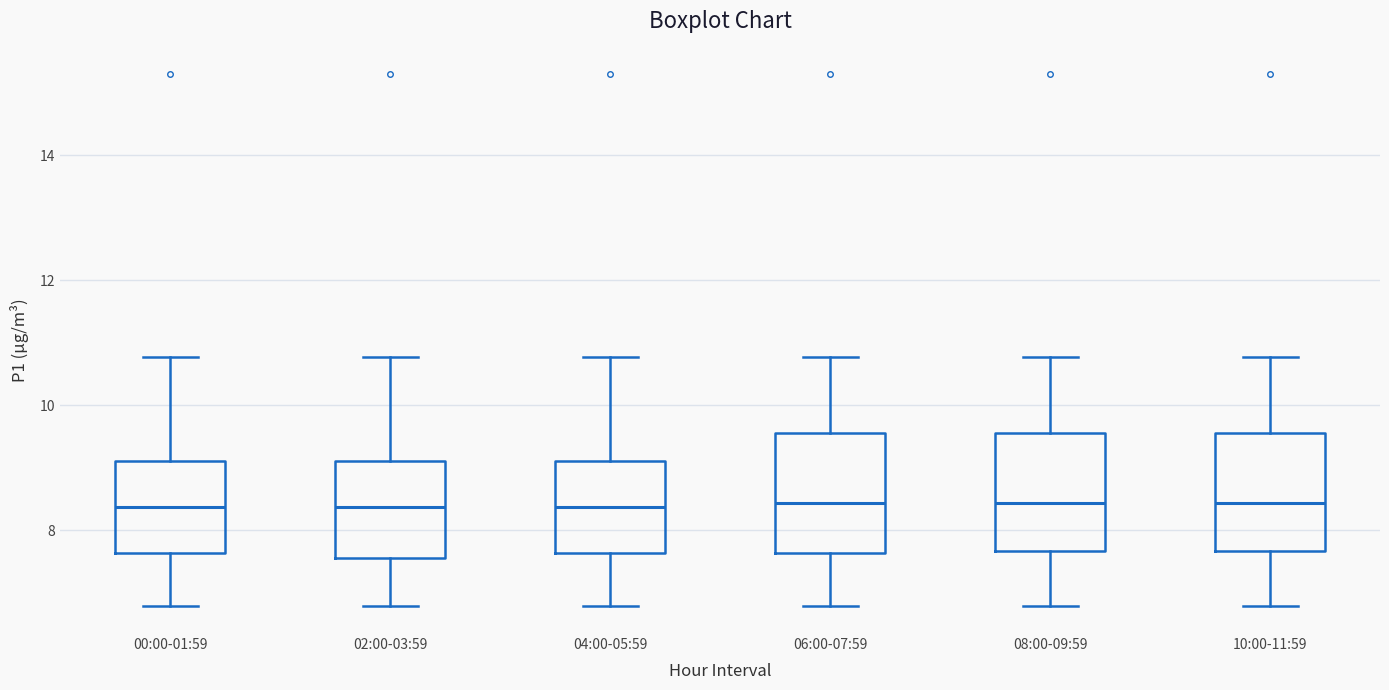

Reading left to right, read every box against the y-axis: the position of its median line, the range the box covers, and the ends of its whiskers. The values are not printed on the chart, so give them approximately, as read against the axis.

00:00-01:59: median 8.4, box 7.6 to 9.2, whiskers 6.8 to 10.8
02:00-03:59: median 8.4, box 7.6 to 9.2, whiskers 6.8 to 10.8
04:00-05:59: median 8.4, box 7.6 to 9.2, whiskers 6.8 to 10.8
06:00-07:59: median 8.4, box 7.6 to 9.6, whiskers 6.8 to 10.8
08:00-09:59: median 8.4, box 7.6 to 9.6, whiskers 6.8 to 10.8
10:00-11:59: median 8.4, box 7.6 to 9.6, whiskers 6.8 to 10.8